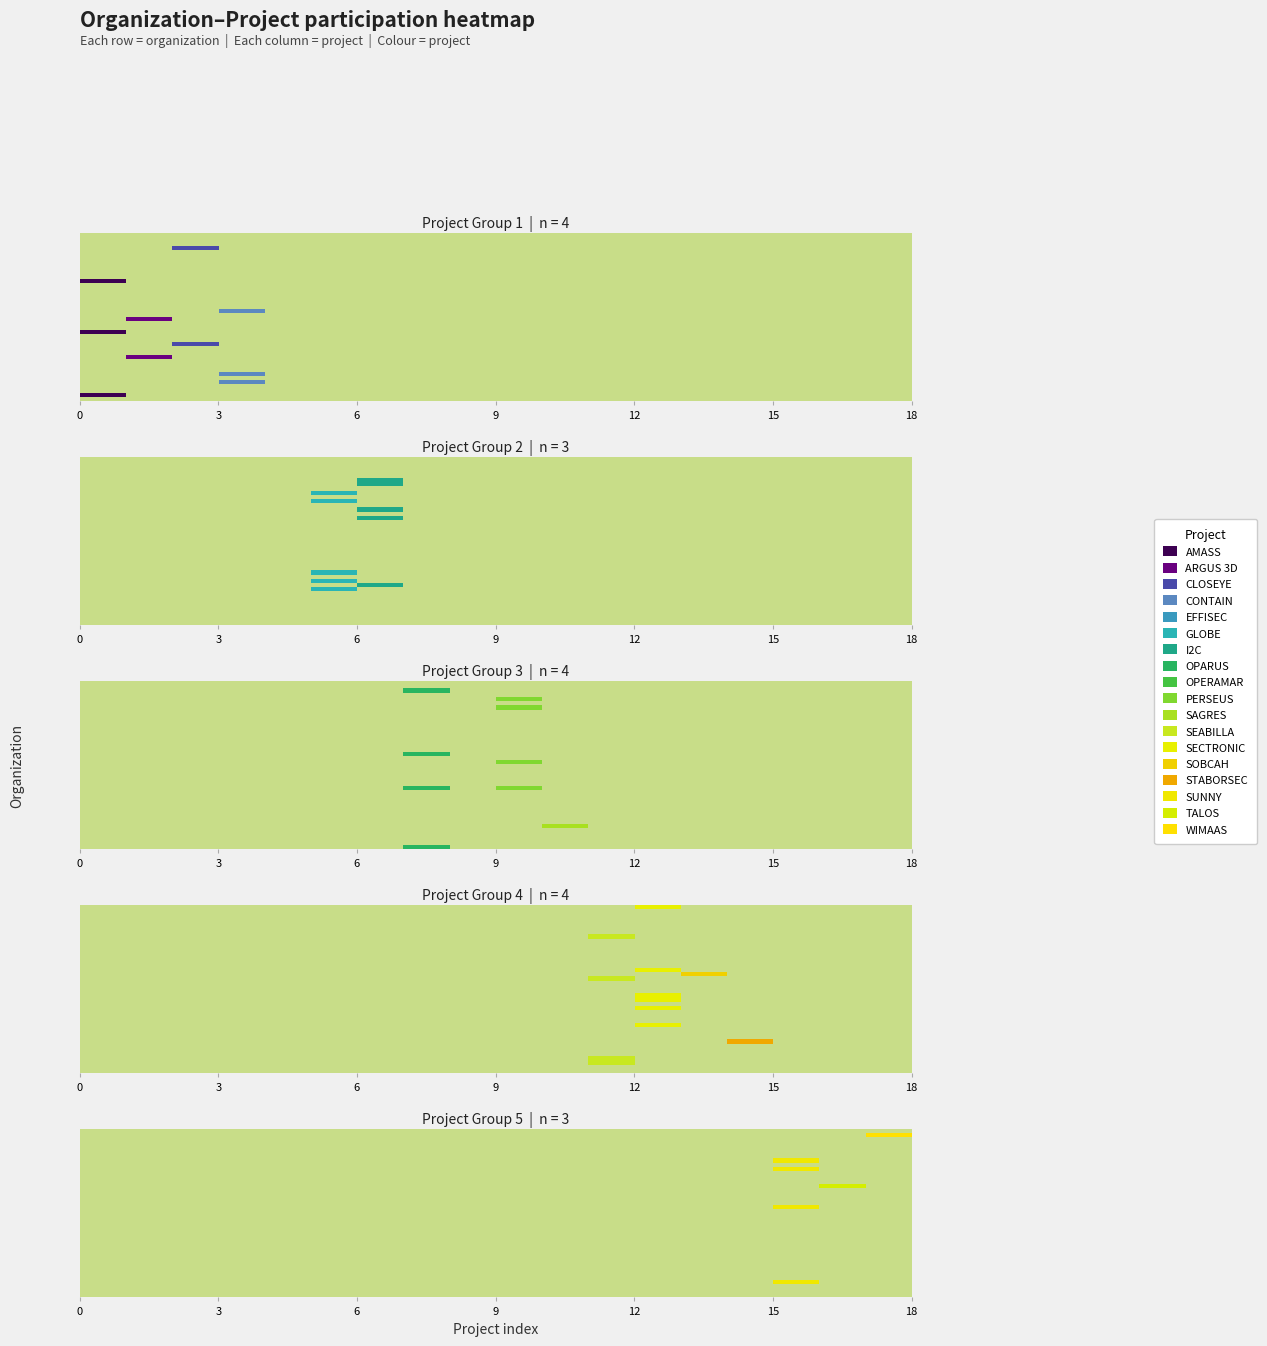

Which has a higher value, I2C or ARGUS 3D?

I2C